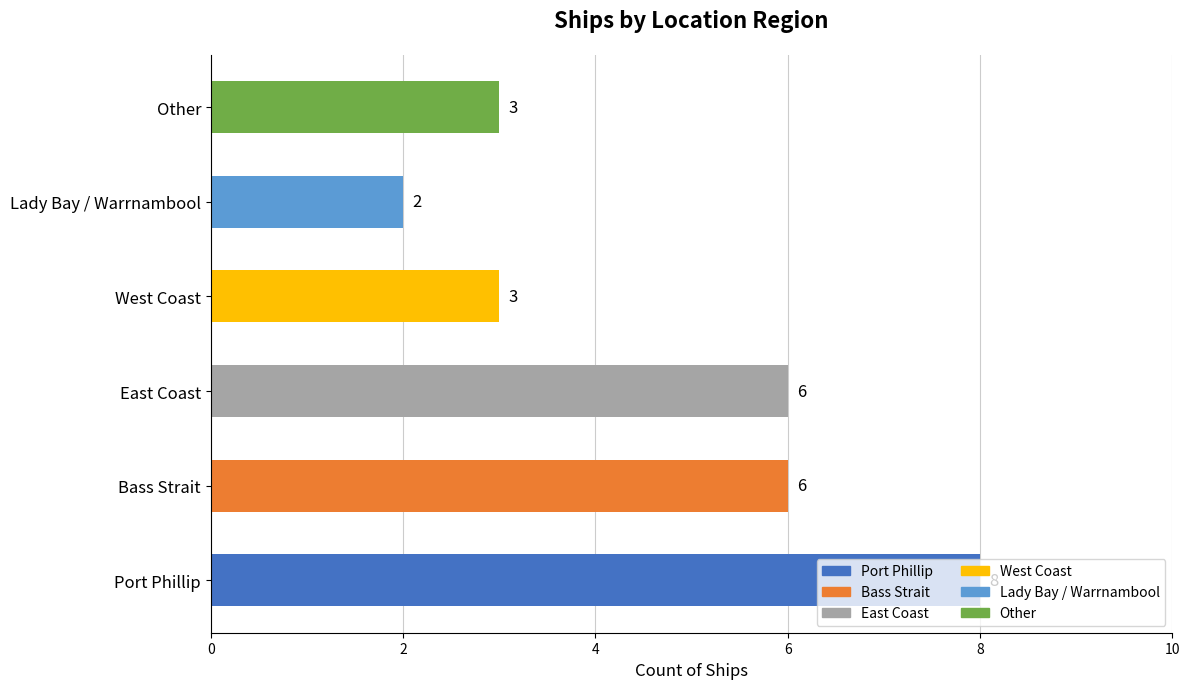

Are the bars horizontal?

Yes